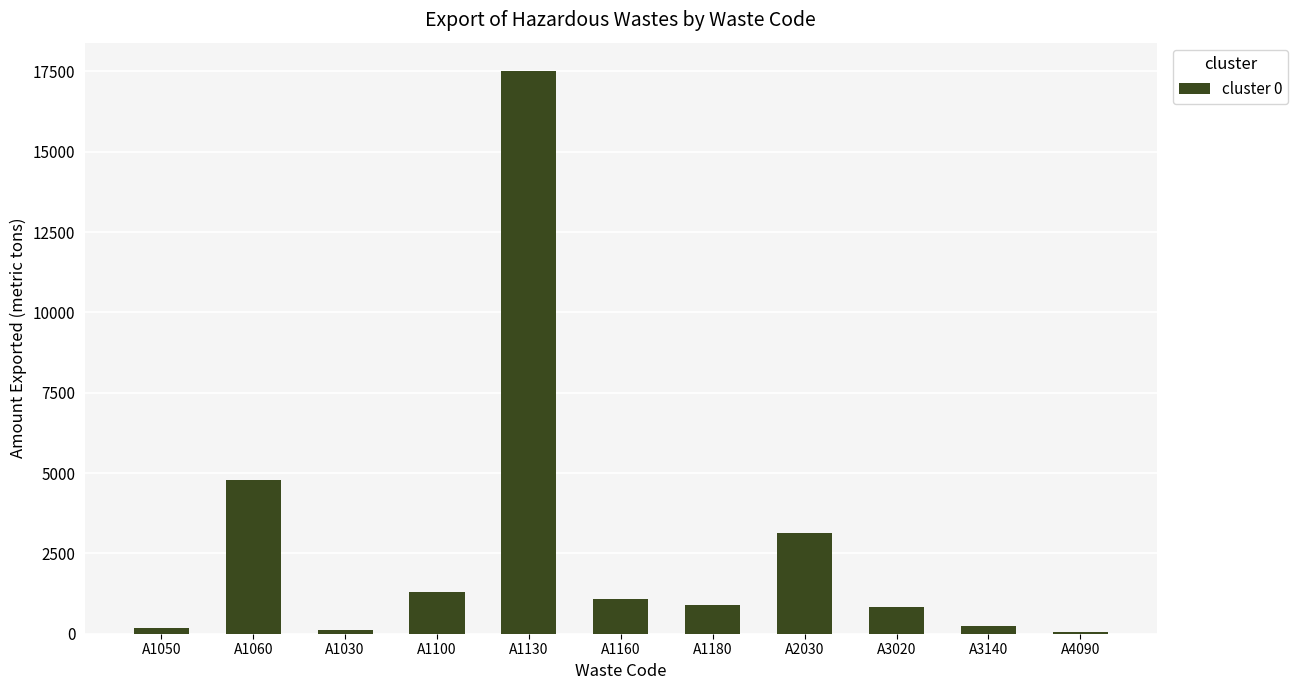

How many values exceed 905?

6